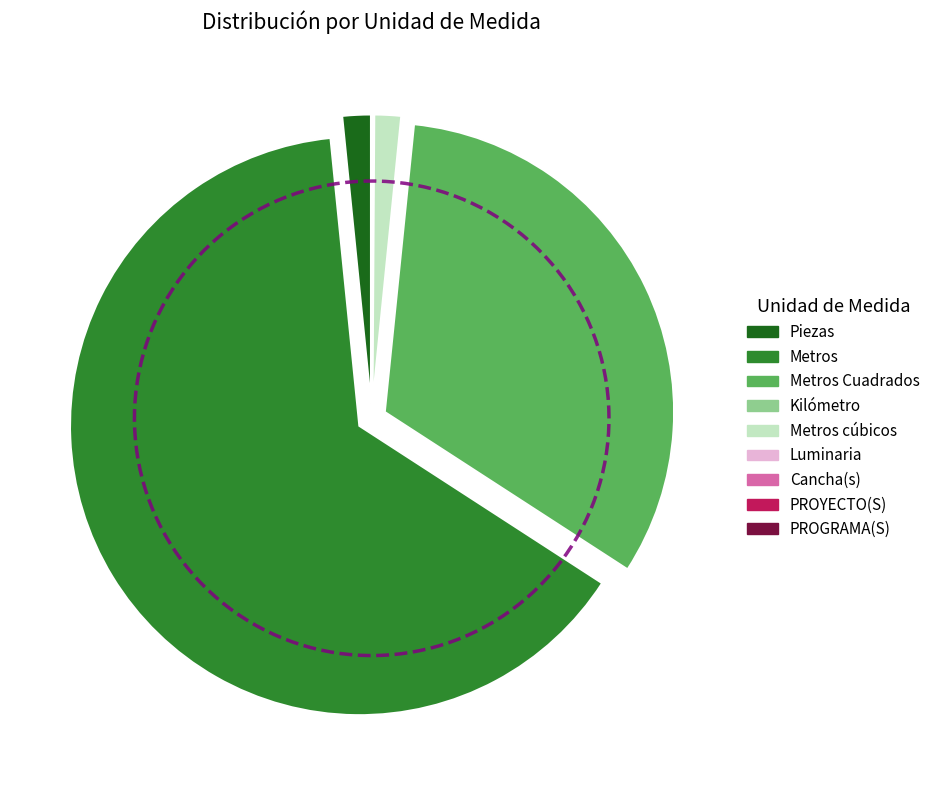

Which category has the smallest portion of the pie?

Cancha(s)